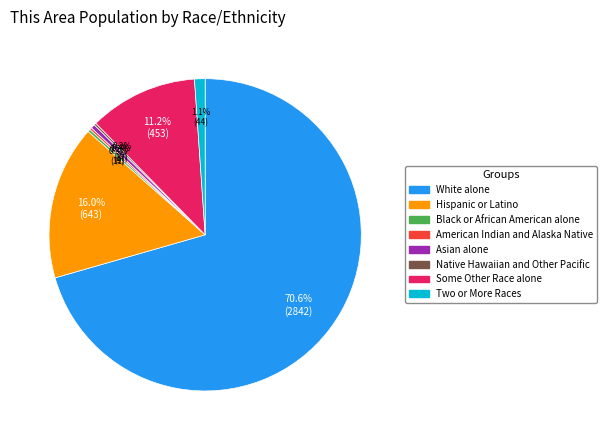

To the nearest percent, what is the difference between the largest and smallest slice percentages?

70%